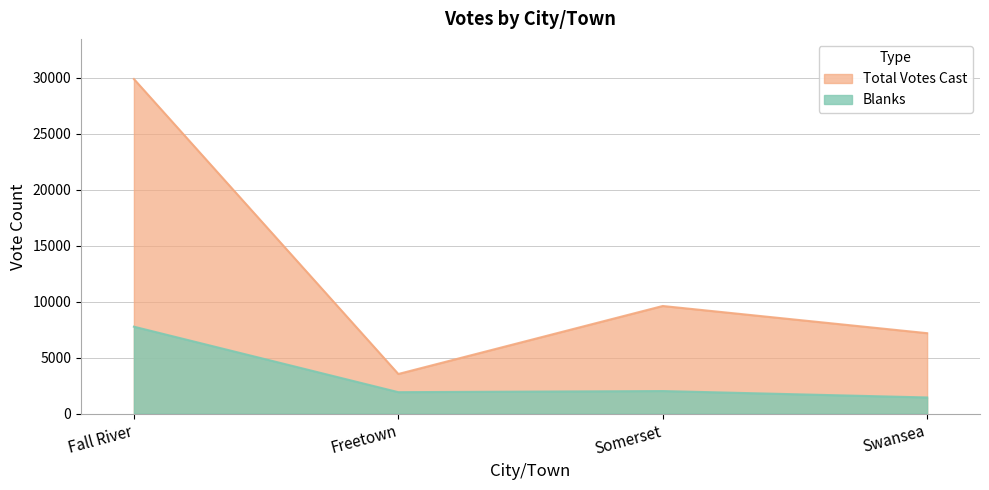

True or false: Blanks and Total Votes Cast cross at least once.

False